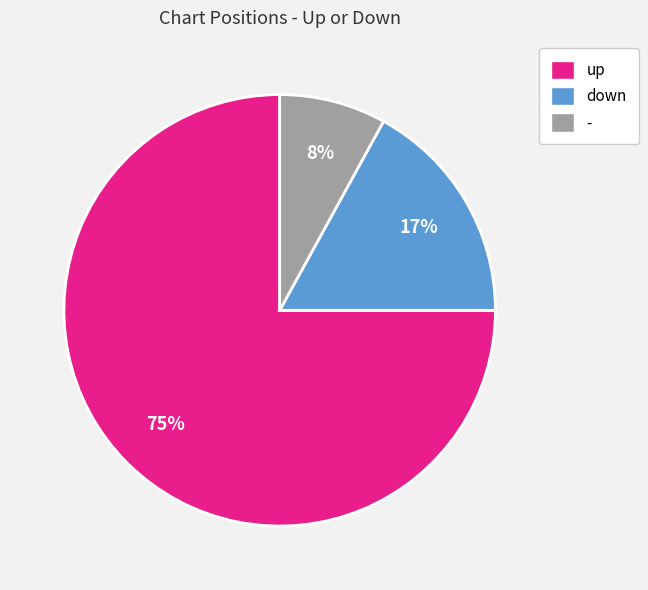

How many segments does this pie chart have?

3